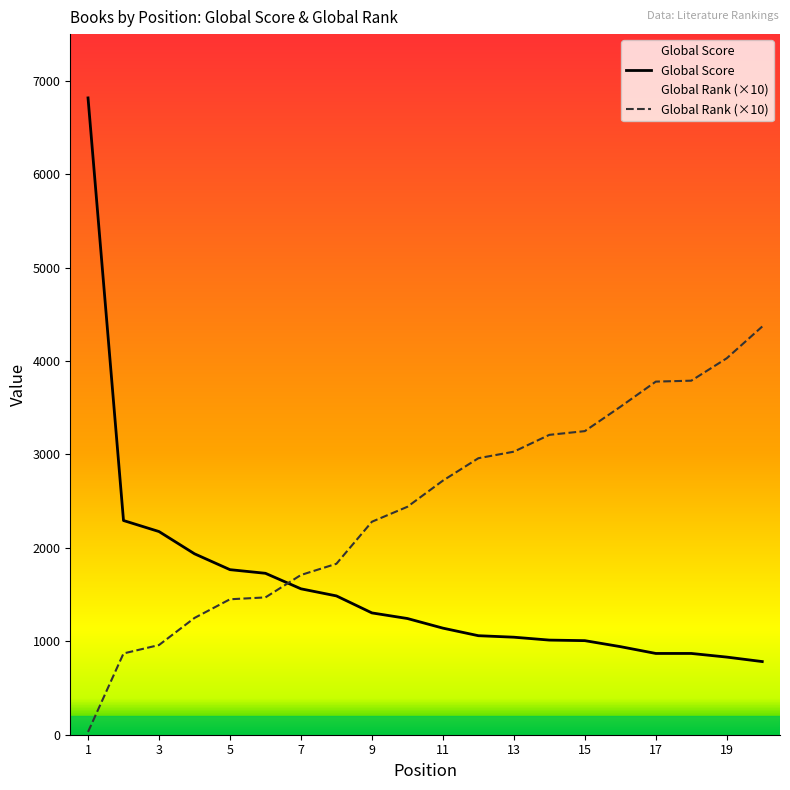

Read the Global Rank value at 8.

1830